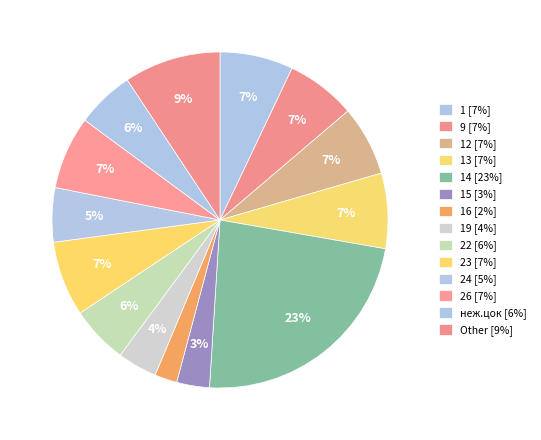

How many slices are in this pie chart?

14